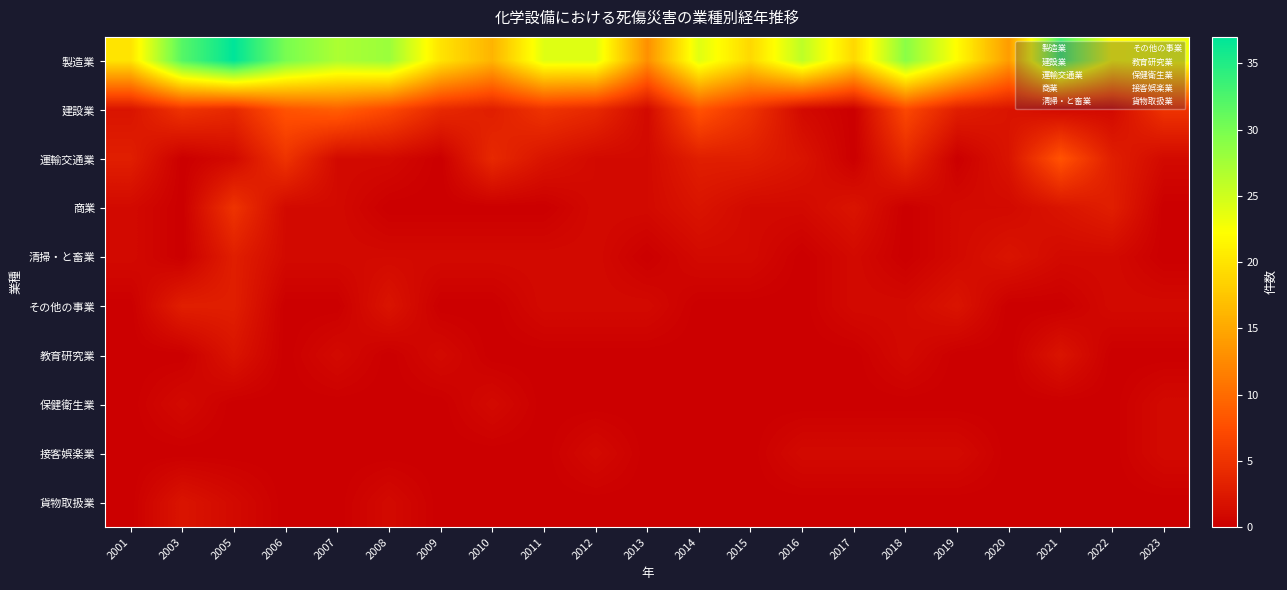

What is the greatest value displayed?

37